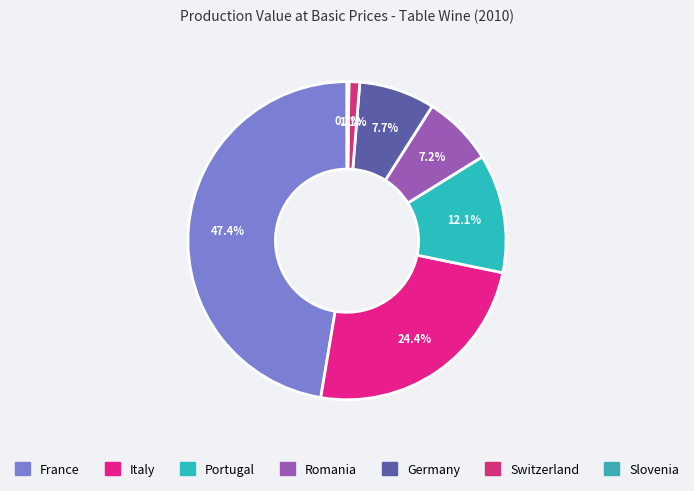

Does any single category account for the majority?

No